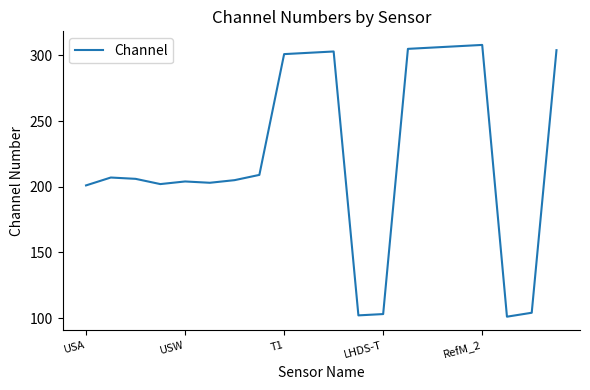

What is the smallest value displayed?

101